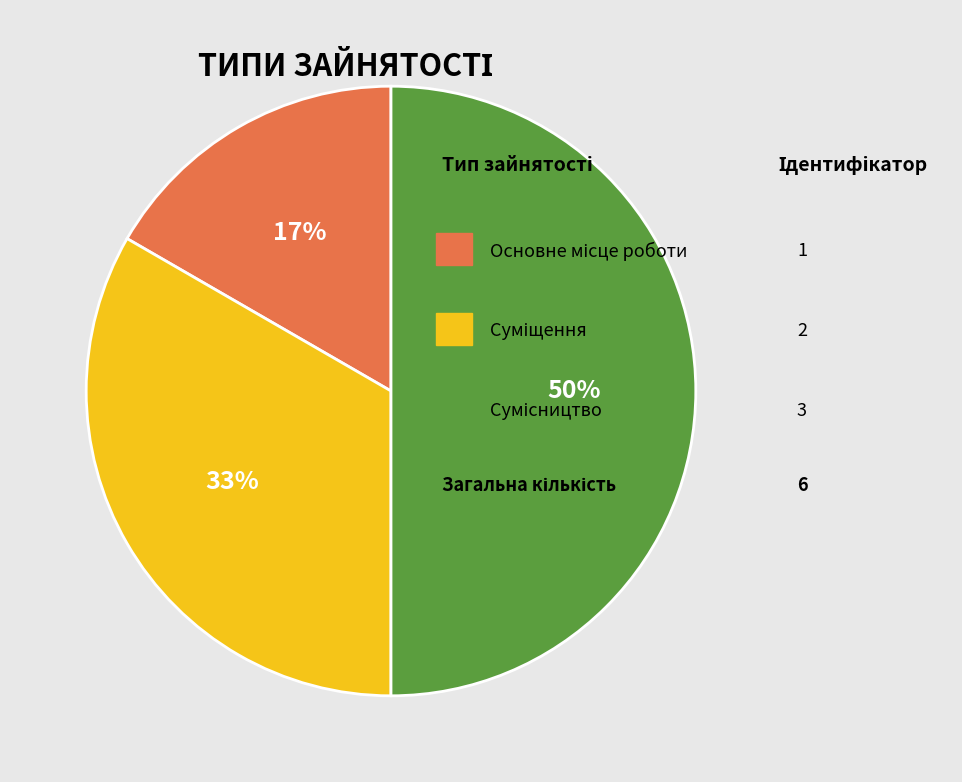

To the nearest percent, what is the difference between the largest and smallest slice percentages?

33%